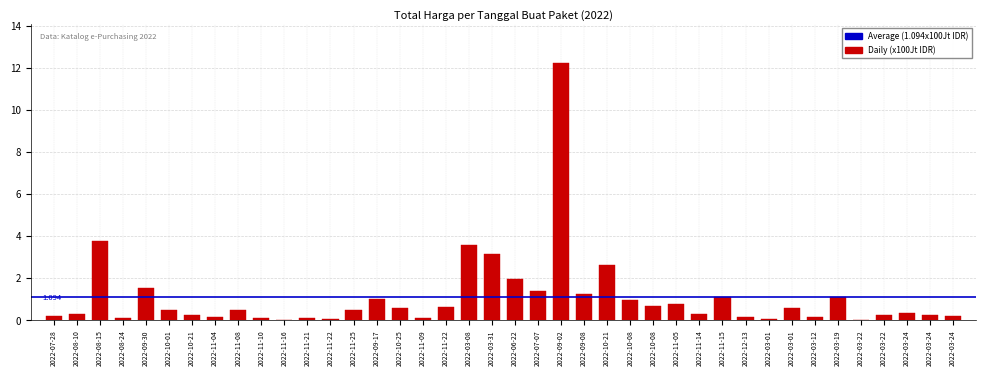

Rank the categories by value from highest to lowest.

2022-09-02, 2022-08-15, 2022-03-08, 2022-03-31, 2022-10-21, 2022-06-22, 2022-09-30, 2022-07-07, 2022-09-08, 2022-03-19, 2022-11-15, 2022-09-17, 2022-10-08, 2022-11-05, 2022-10-08, 2022-11-22, 2022-03-01, 2022-10-25, 2022-10-01, 2022-11-08, 2022-11-25, 2022-03-24, 2022-11-14, 2022-08-10, 2022-03-24, 2022-10-21, 2022-03-22, 2022-03-24, 2022-07-28, 2022-03-12, 2022-12-13, 2022-11-04, 2022-11-10, 2022-08-24, 2022-11-21, 2022-11-09, 2022-03-01, 2022-11-22, 2022-11-16, 2022-03-22